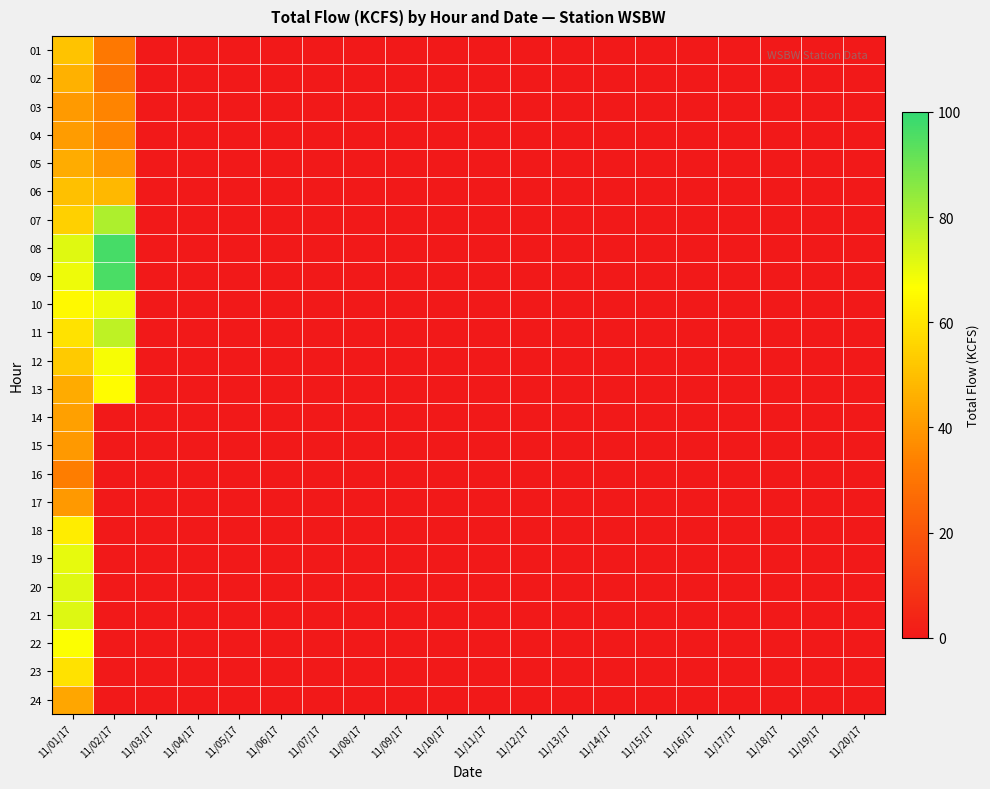

At how many categories does at least one series exceed 9?

2